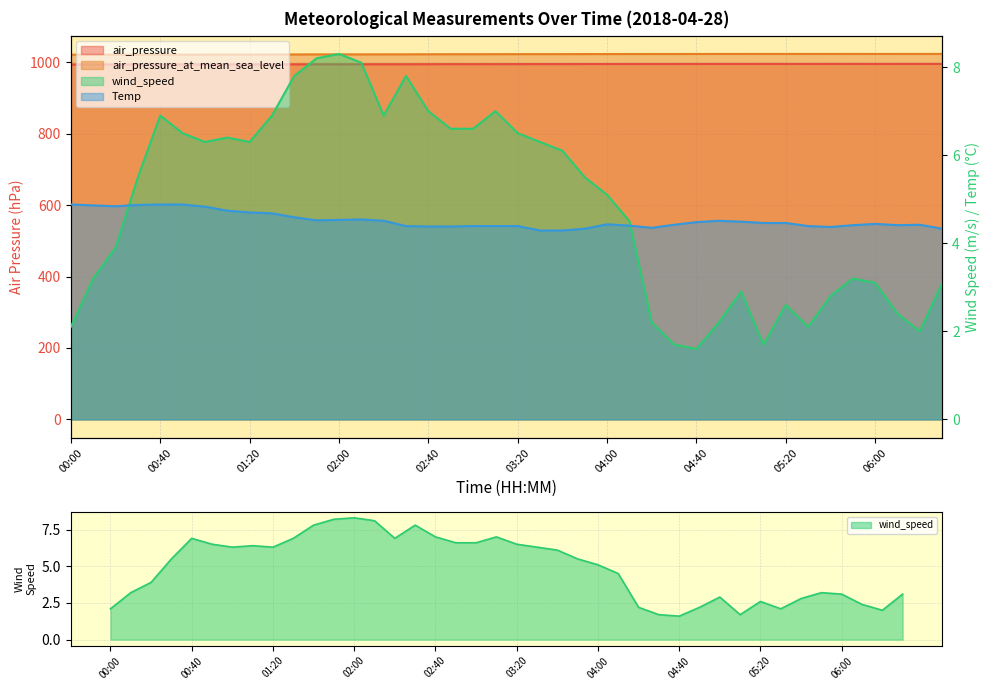

What is the smallest value displayed?

1.6